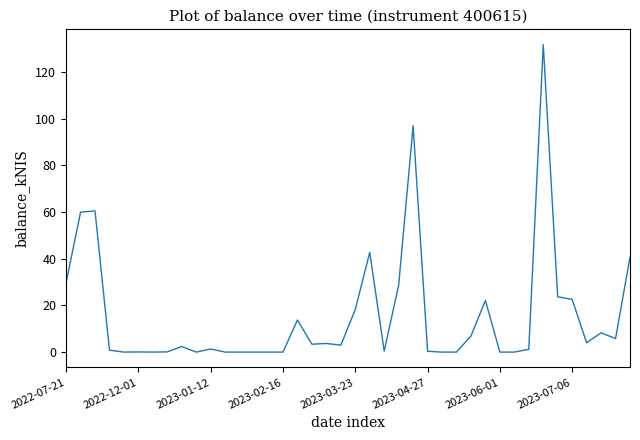

What is the greatest value displayed?

131.7